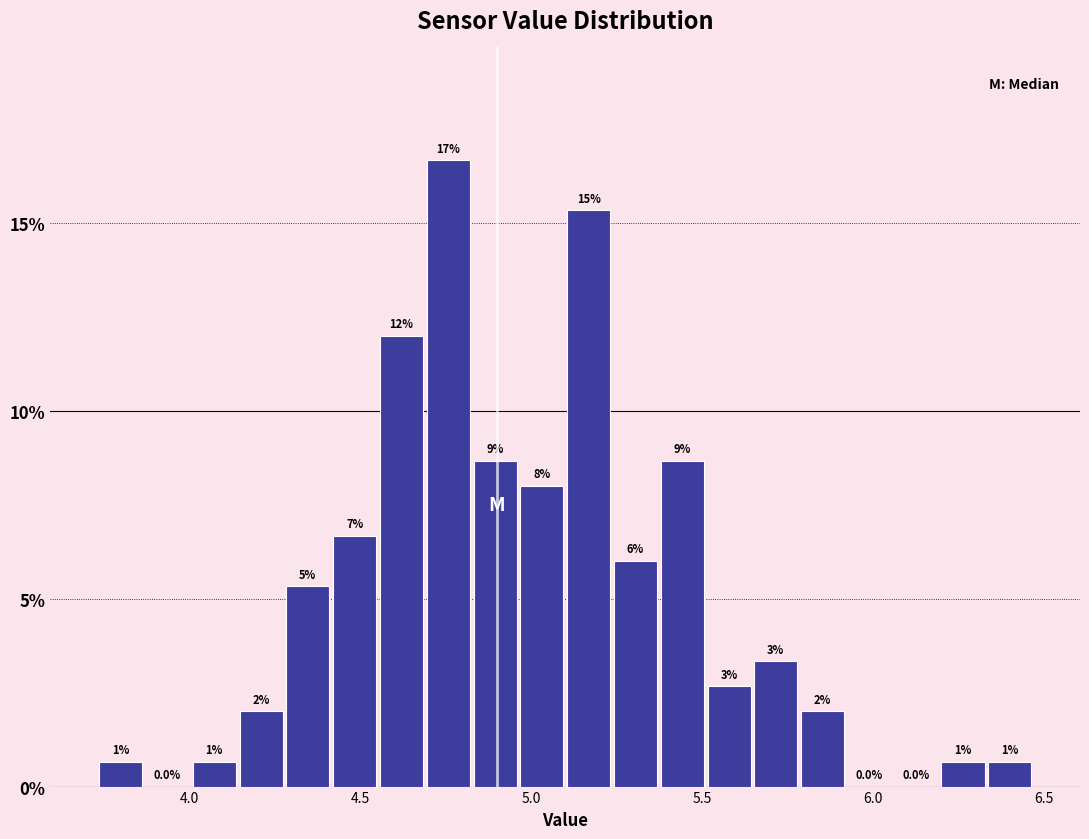

Around what value on the x-axis is the tallest bar? Give the approximate position of its centre, as read against the axis.

4.75